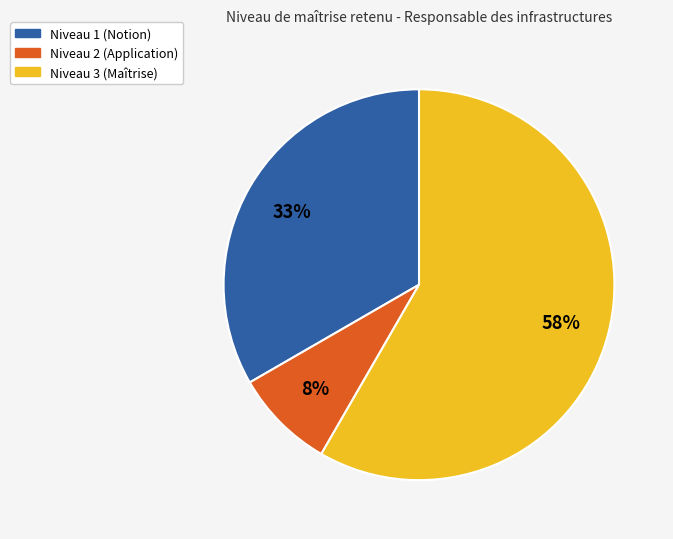

To the nearest percent, what is the average slice percentage?

33%